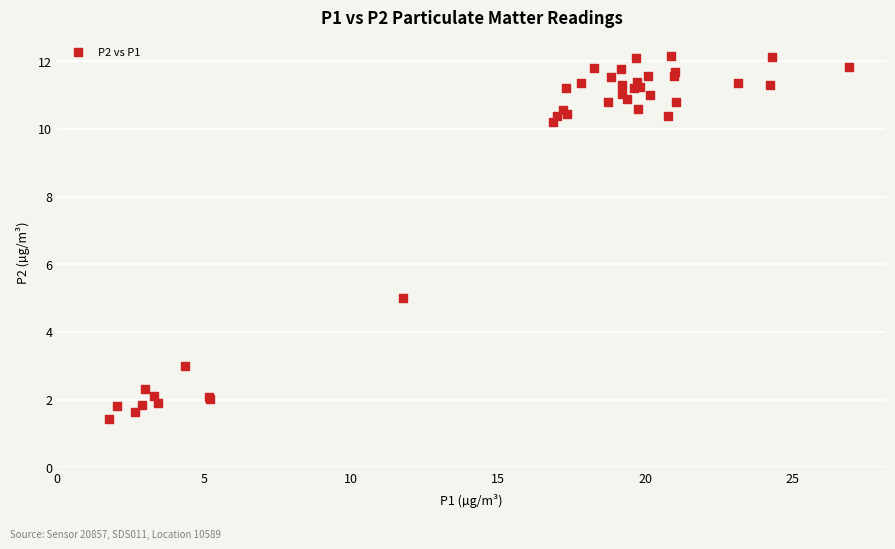

What Y value in the scatter plot is closest to 6?

5.0